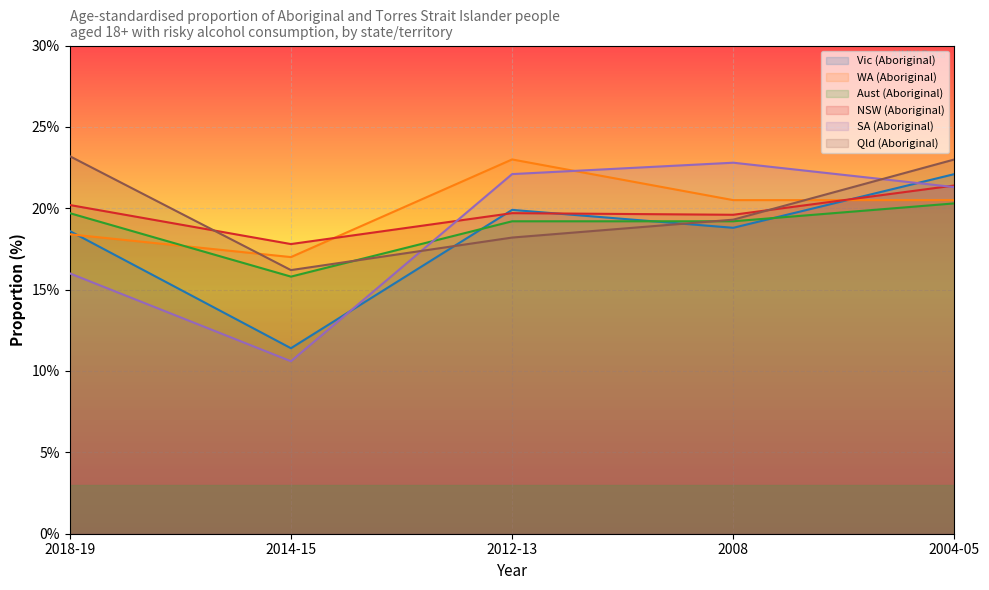

Rank the series by their maximum value, from lowest to highest.

Aust (Aboriginal), NSW (Aboriginal), Vic (Aboriginal), SA (Aboriginal), WA (Aboriginal), Qld (Aboriginal)